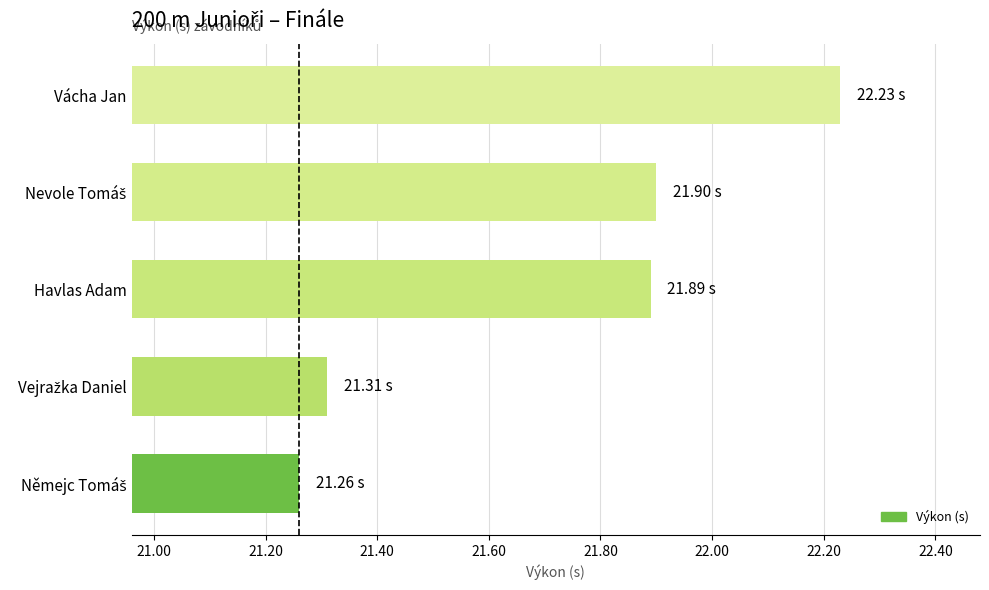

How many bars are there in total?

5